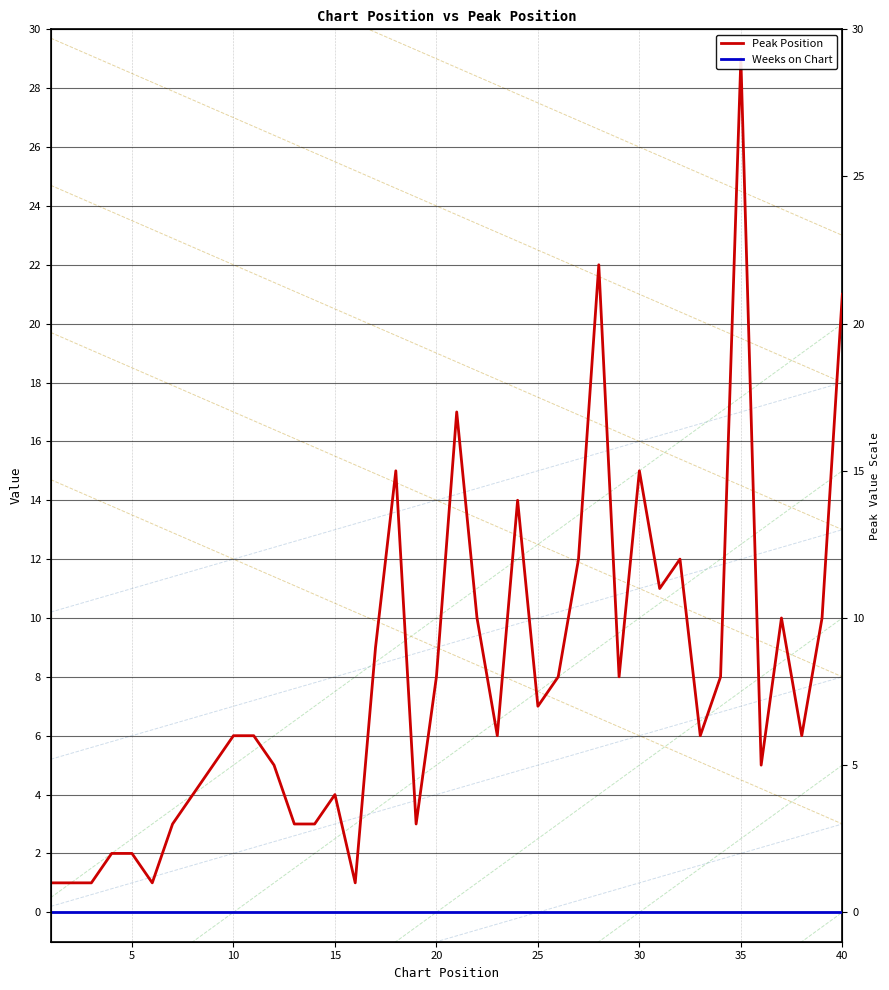

Reading right to left, list all the values displayed in this chart.

Peak Position: 21	10	6	10	5	29	8	6	12	11	15	8	22	12	8	7	14	6	10	17	8	3	15	9	1	4	3	3	5	6	6	5	4	3	1	2	2	1	1	1
Weeks on Chart: 0	0	0	0	0	0	0	0	0	0	0	0	0	0	0	0	0	0	0	0	0	0	0	0	0	0	0	0	0	0	0	0	0	0	0	0	0	0	0	0